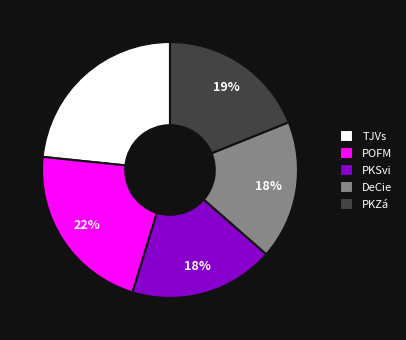

Between PKZá and DeCie, which is larger?

PKZá